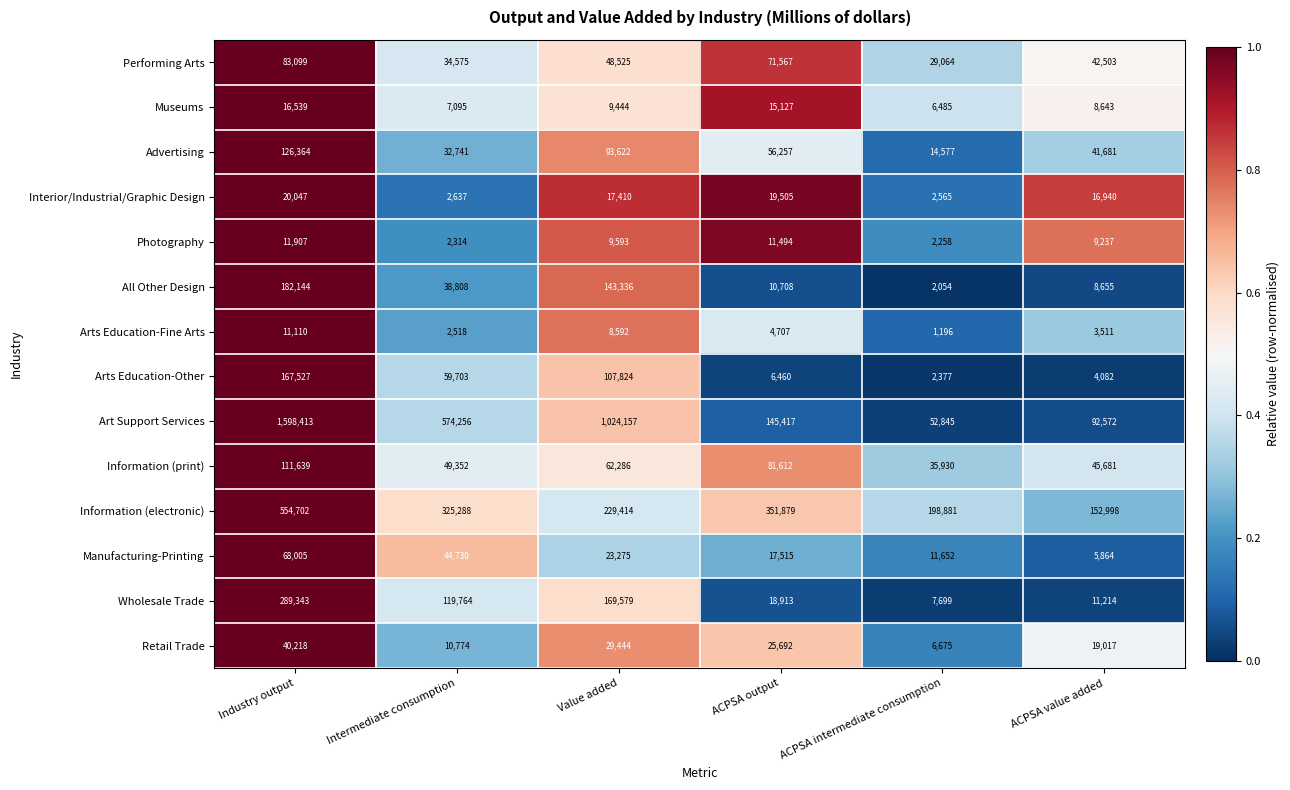

True or false: Interior/Industrial/Graphic Design has a value of 30681 at Value added.

False